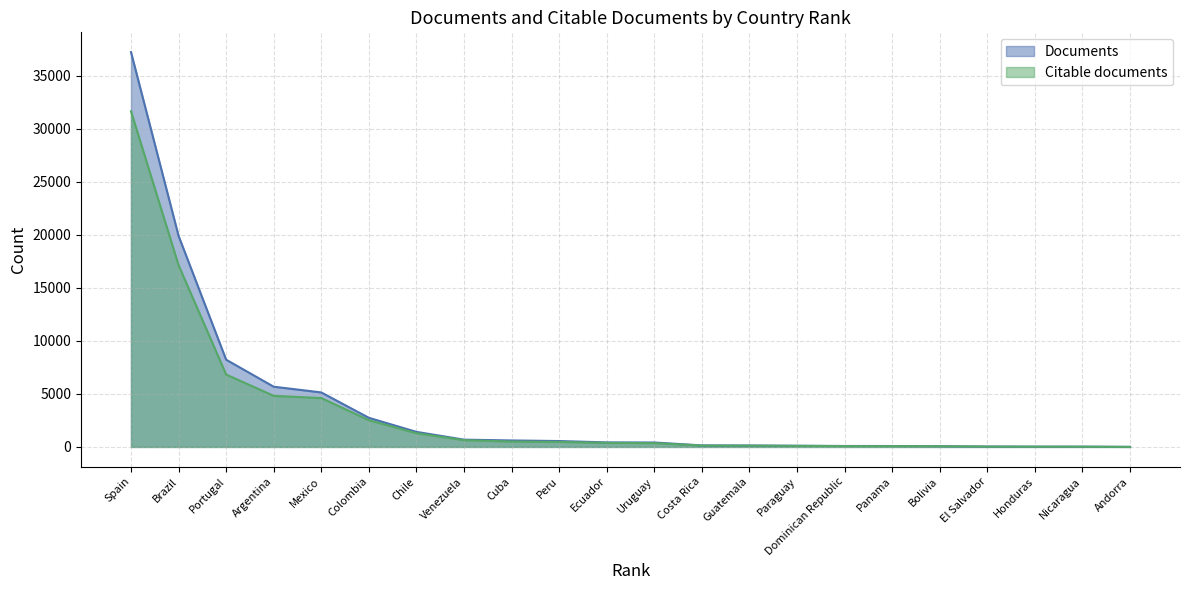

Count the number of categories in the chart.

22